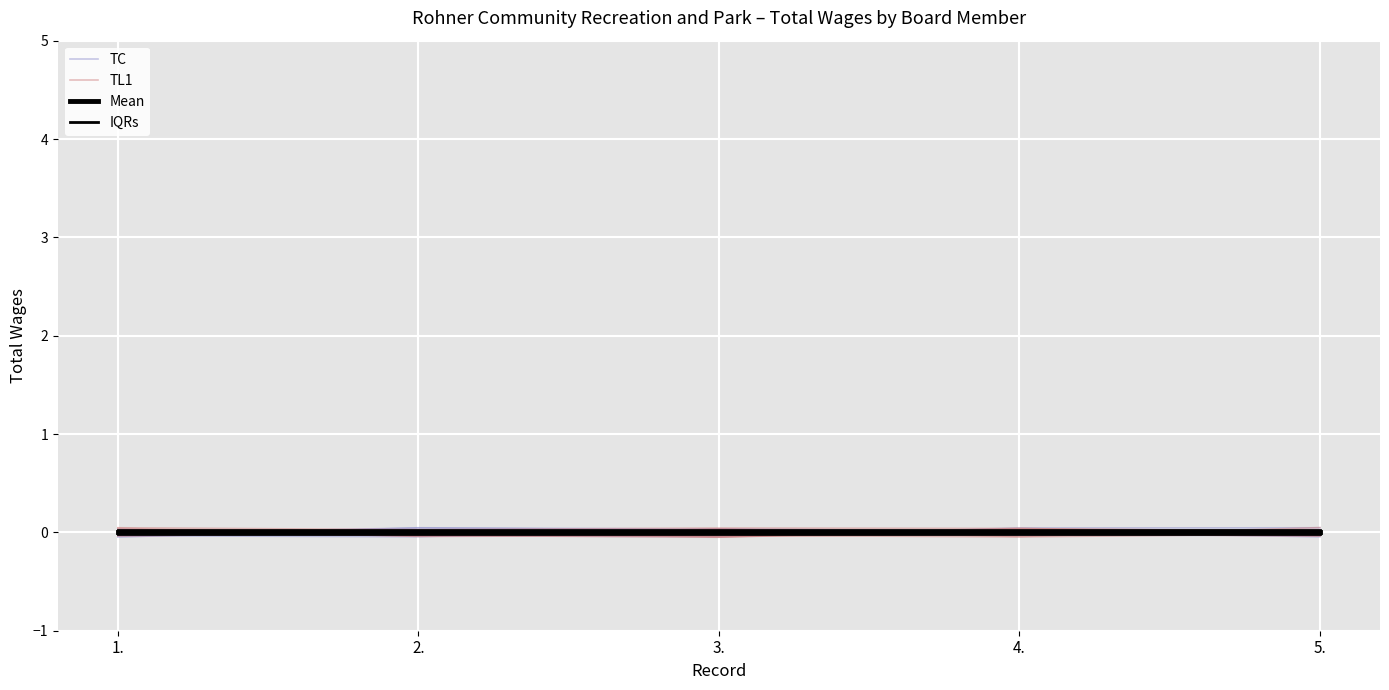

After their last crossing, which series has the higher values: TC or IQRs?

IQRs